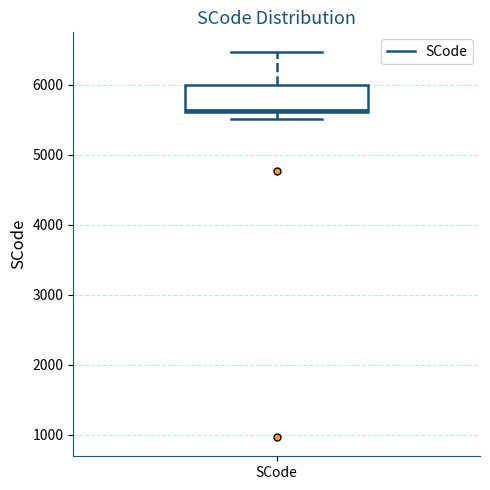

Where does the upper whisker of the box for SCode end on the y-axis? The values are not printed on the chart, so give them approximately, as read against the axis.

6500